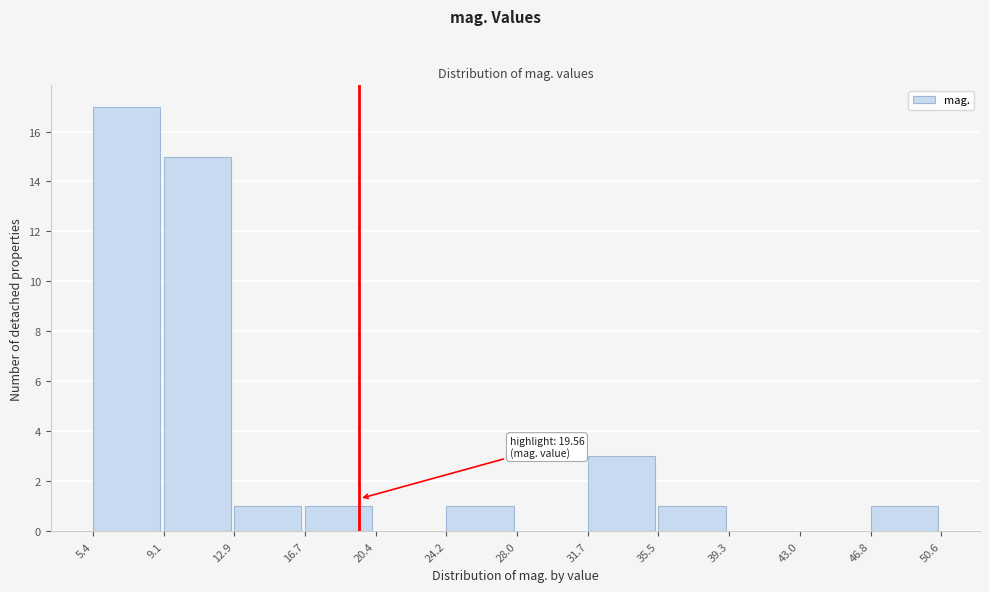

Over which range of the x-axis is the bar tallest?

5.4 to 9.1